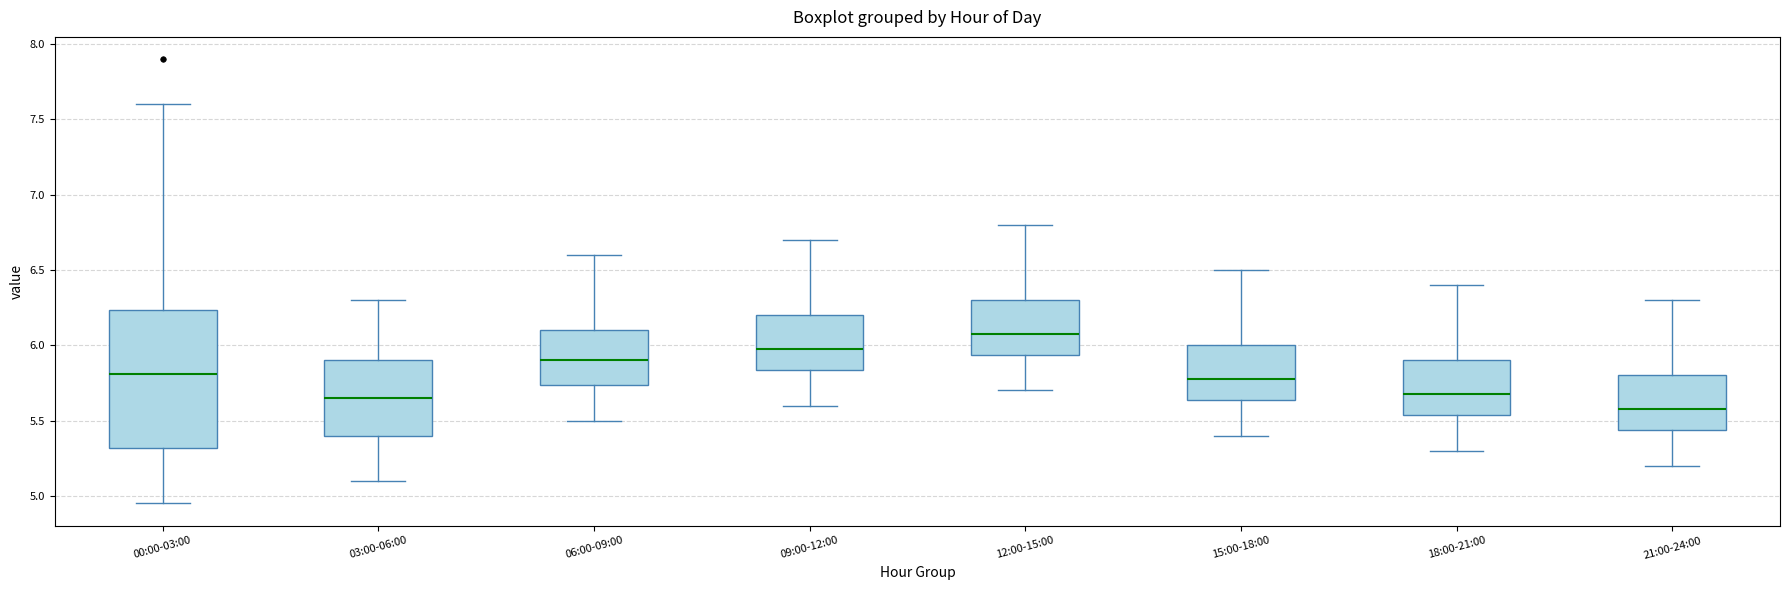

Which box is the tallest, from its lower edge to its upper edge?

00:00-03:00